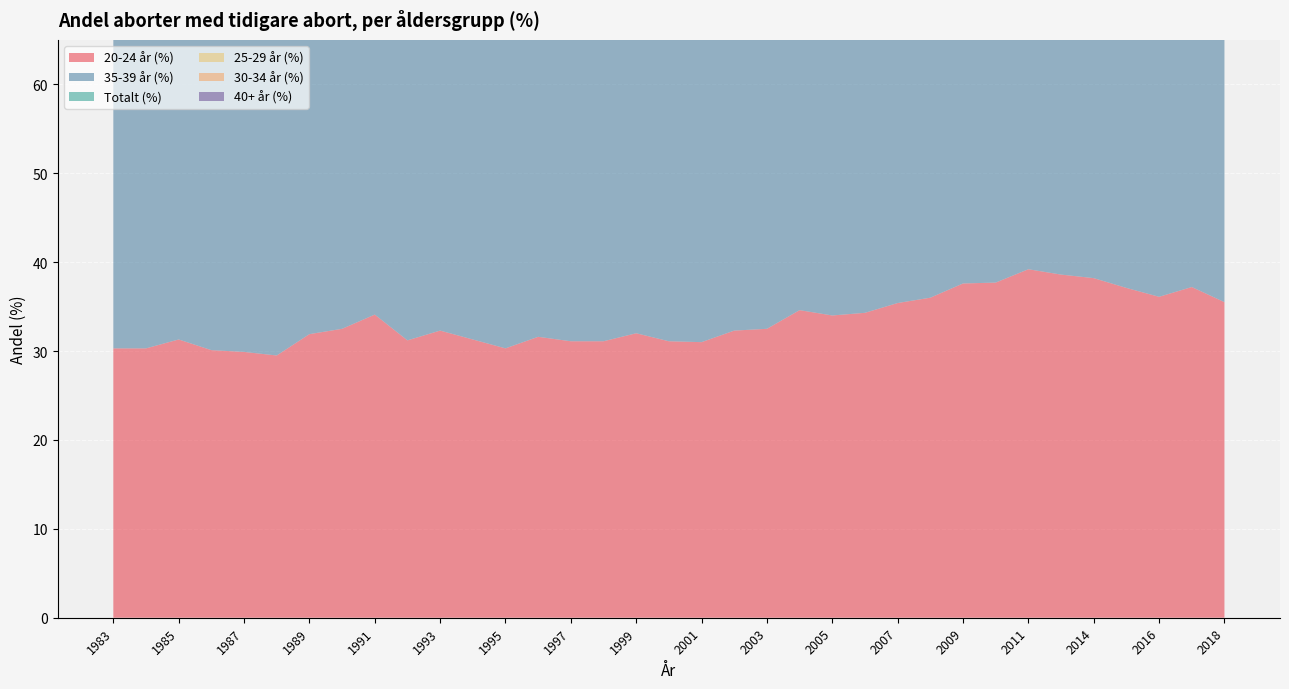

Reading left to right, transcribe all the data shown in this chart.

20-24 år (%): 1983=30.3	1984=30.3	1985=31.3	1986=30.1	1987=29.9	1988=29.5	1989=31.9	1990=32.5	1991=34.1	1992=31.2	1993=32.3	1994=31.3	1995=30.3	1996=31.6	1997=31.1	1998=31.1	1999=32.0	2000=31.1	2001=31.0	2002=32.3	2003=32.5	2004=34.6	2005=34.0	2006=34.3	2007=35.4	2008=36.0	2009=37.6	2010=37.7	2011=39.2	2012=38.6	2014=38.2	2015=37.1	2016=36.1	2017=37.2	2018=35.5
35-39 år (%): 1983=36.3	1984=38.7	1985=40.8	1986=42.0	1987=43.9	1988=45.0	1989=46.2	1990=47.2	1991=49.7	1992=46.1	1993=47.9	1994=48.9	1995=46.6	1996=47.8	1997=49.0	1998=49.5	1999=49.6	2000=50.5	2001=49.4	2002=50.4	2003=49.8	2004=49.5	2005=48.7	2006=49.1	2007=47.9	2008=48.5	2009=48.8	2010=50.0	2011=50.7	2012=50.2	2014=49.7	2015=49.6	2016=50.7	2017=50.7	2018=51.2
Totalt (%): 1983=32.6	1984=33.5	1985=34.4	1986=34.7	1987=34.7	1988=34.9	1989=35.9	1990=37.1	1991=38.8	1992=36.7	1993=37.0	1994=37.4	1995=37.0	1996=37.7	1997=38.0	1998=38.3	1999=38.3	2000=38.1	2001=37.6	2002=37.3	2003=38.0	2004=38.0	2005=37.3	2006=36.7	2007=37.0	2008=37.9	2009=39.3	2010=40.4	2011=41.4	2012=41.9	2014=42.9	2015=42.9	2016=43.7	2017=44.9	2018=44.8
25-29 år (%): 1983=42.5	1984=44.8	1985=44.8	1986=45.7	1987=44.7	1988=44.3	1989=45.0	1990=46.6	1991=46.2	1992=43.4	1993=42.2	1994=43.0	1995=42.8	1996=43.4	1997=43.9	1998=44.1	1999=43.6	2000=44.1	2001=43.6	2002=43.3	2003=44.1	2004=42.9	2005=42.9	2006=43.4	2007=42.0	2008=44.7	2009=46.2	2010=46.9	2011=47.9	2012=49.0	2014=48.8	2015=48.4	2016=48.9	2017=49.6	2018=49.0
30-34 år (%): 1983=42.0	1984=42.5	1985=45.7	1986=45.8	1987=47.4	1988=48.8	1989=49.9	1990=49.4	1991=51.4	1992=47.4	1993=47.3	1994=46.4	1995=47.4	1996=47.5	1997=47.2	1998=47.4	1999=47.9	2000=48.3	2001=49.3	2002=47.1	2003=48.7	2004=48.7	2005=46.9	2006=45.5	2007=47.4	2008=47.1	2009=47.4	2010=49.6	2011=50.2	2012=50.5	2014=50.1	2015=50.9	2016=51.5	2017=52.8	2018=53.0
40+ år (%): 1983=32.5	1984=34.7	1985=34.5	1986=36.2	1987=36.4	1988=39.3	1989=39.7	1990=43.8	1991=43.0	1992=42.2	1993=40.9	1994=43.8	1995=43.1	1996=43.5	1997=42.5	1998=46.9	1999=46.7	2000=49.4	2001=47.9	2002=49.6	2003=51.5	2004=49.4	2005=48.8	2006=50.6	2007=49.6	2008=48.4	2009=50.2	2010=50.0	2011=48.9	2012=49.9	2014=48.8	2015=48.8	2016=49.4	2017=49.4	2018=50.7